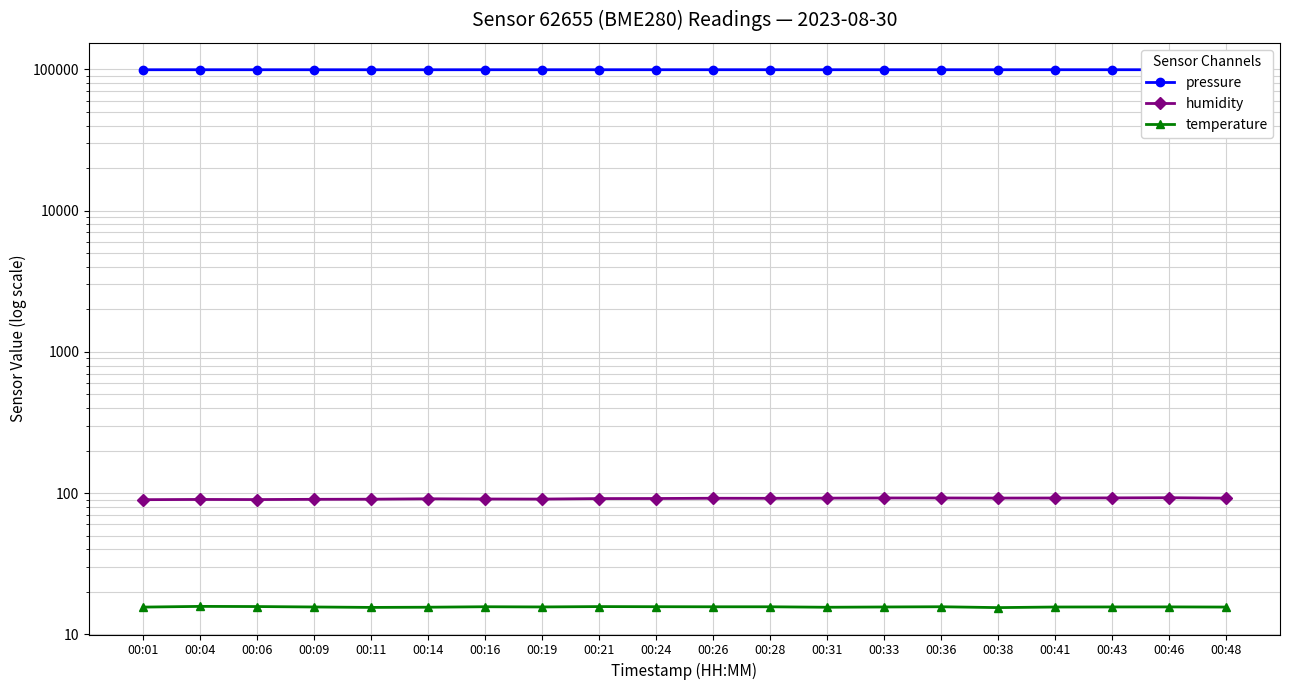

How many interior local valleys does the humidity series have?

4